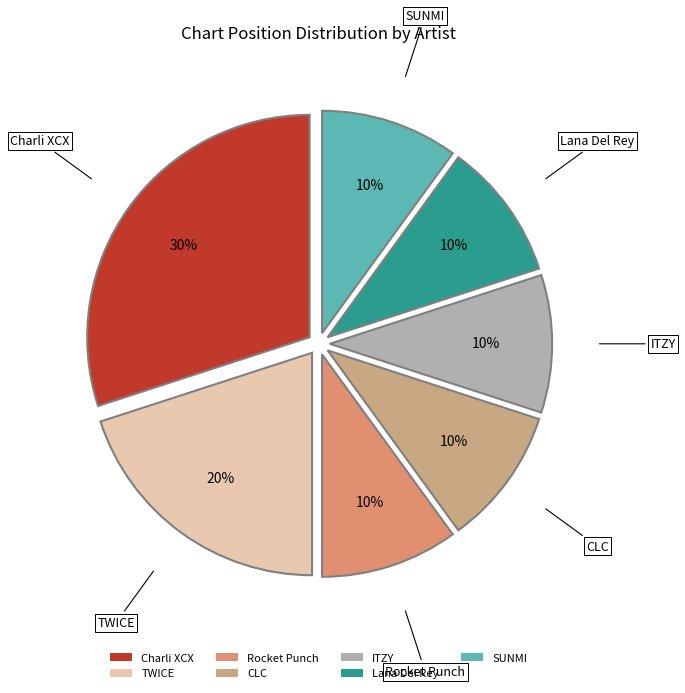

To the nearest percent, what percentage of the pie is SUNMI?

10%